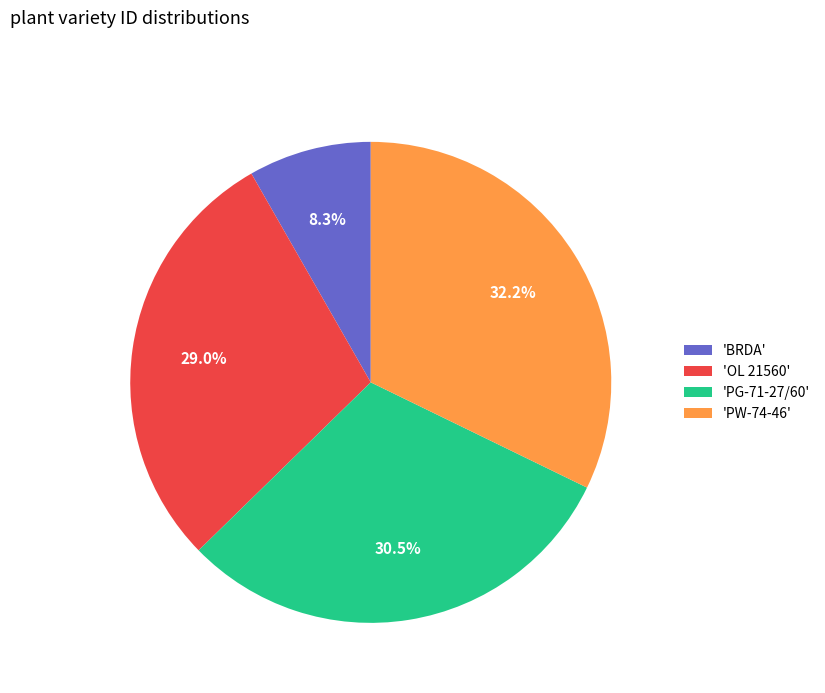

How much of the chart is everything except 'BRDA'?

91.7%